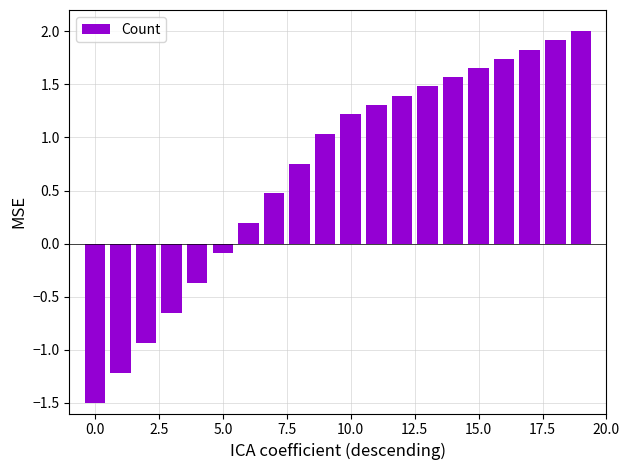

What is the sum of all values?

13.8